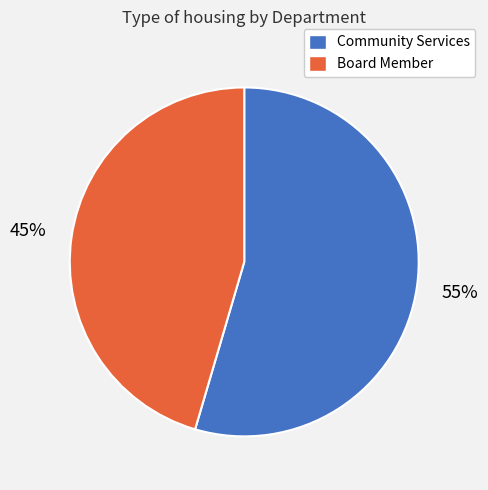

Count the number of slices in the pie.

2